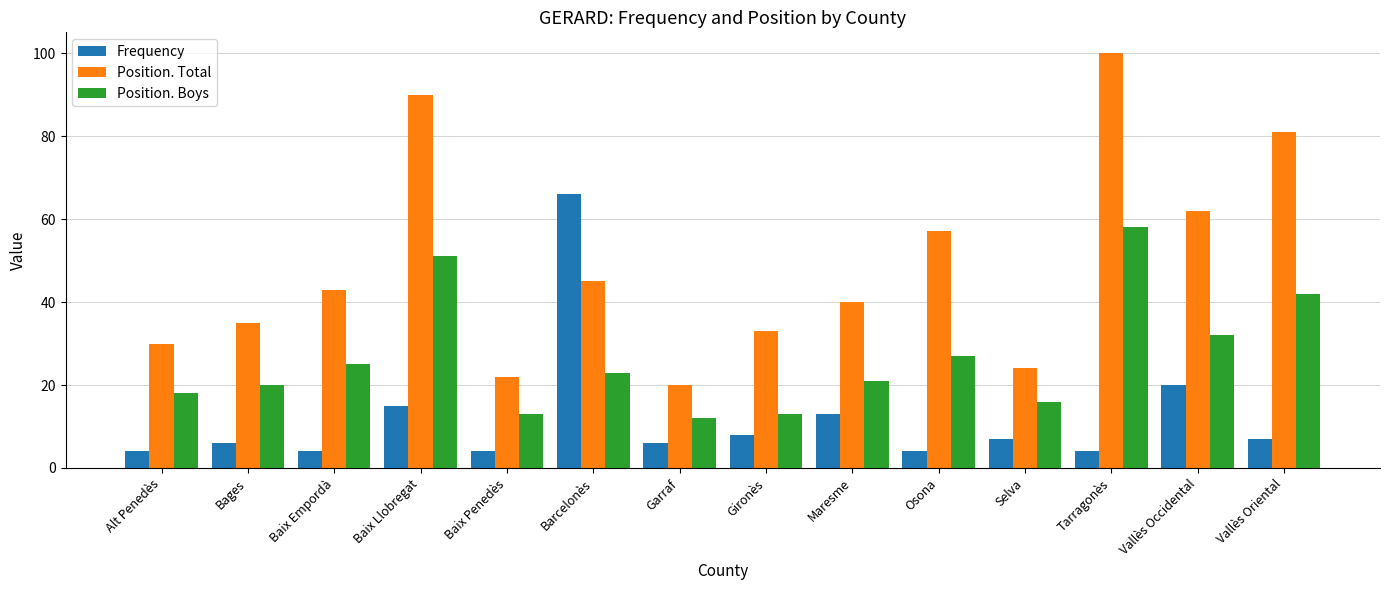

What is the total value across all series at Maresme?

74